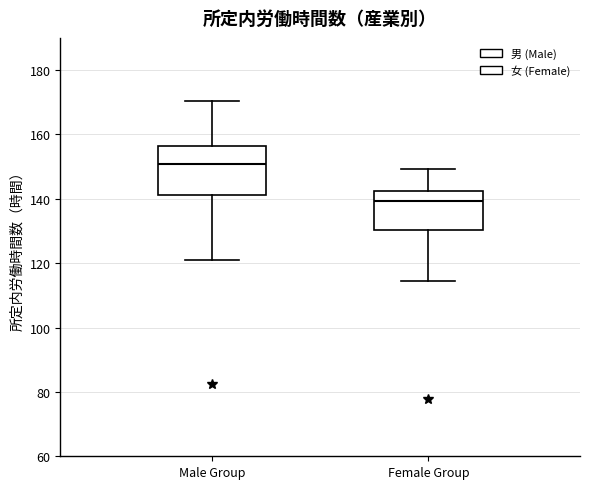

Reading left to right, read every box against the y-axis: the position of its median line, the range the box covers, and the ends of its whiskers. The values are not printed on the chart, so give them approximately, as read against the axis.

Male Group: median 150, box 142 to 156, whiskers 120 to 170
Female Group: median 140, box 130 to 142, whiskers 114 to 150